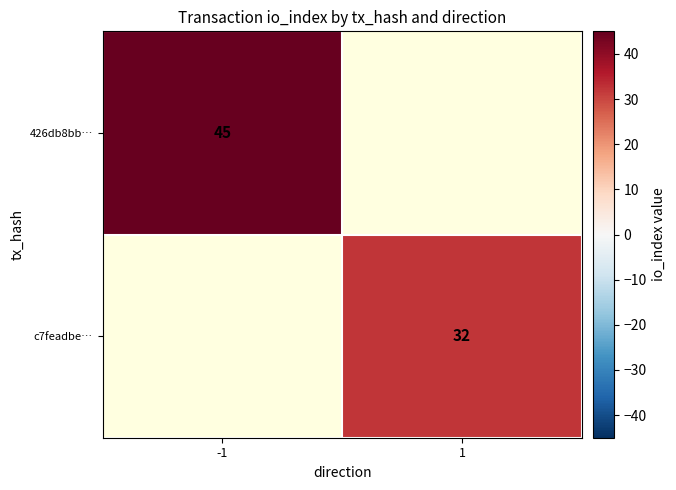

Is it true that 426db8bb… equals 28 at -1?

False